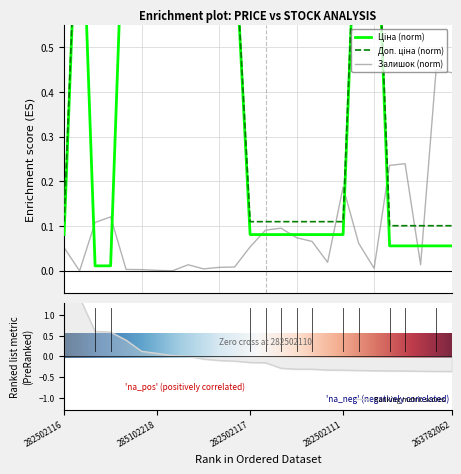

Between 4 and Доп. ціна, which is larger?

4